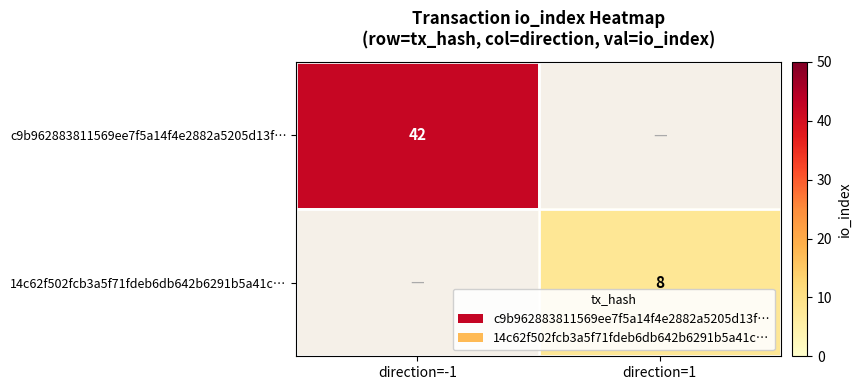

At how many categories does at least one series exceed 24?

1